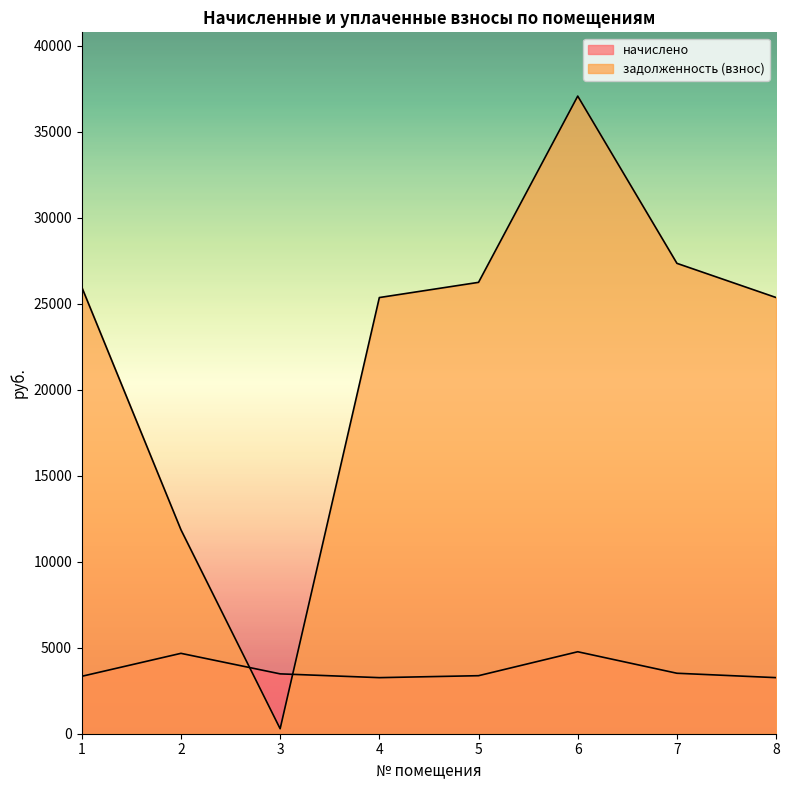

Rank the series by their average value, from lowest to highest.

начислено, задолженность (взнос)